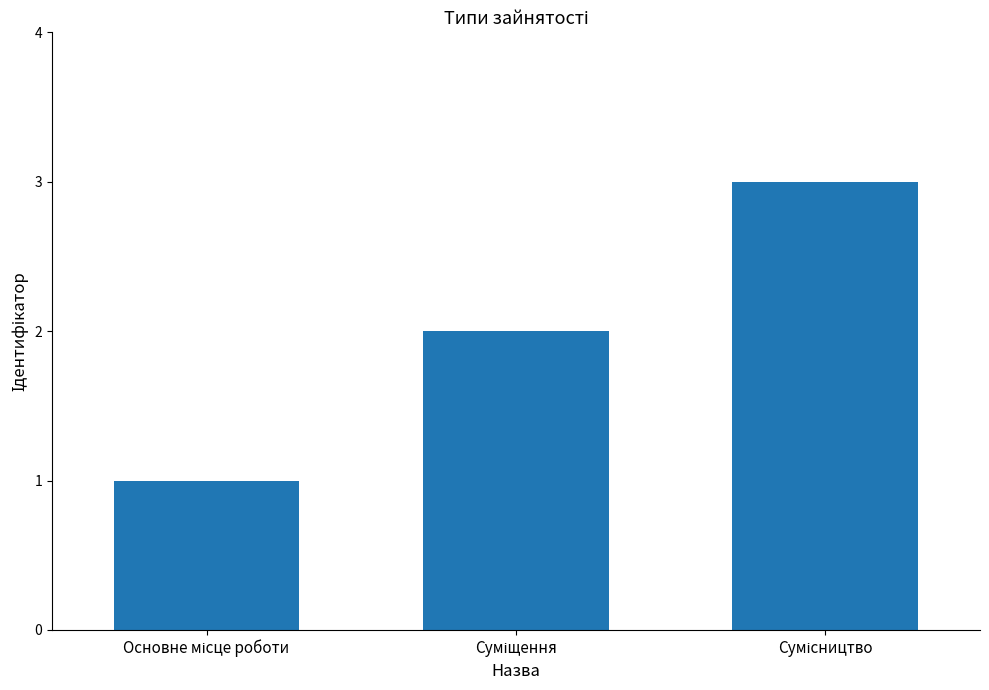

How many series are shown in this chart?

1